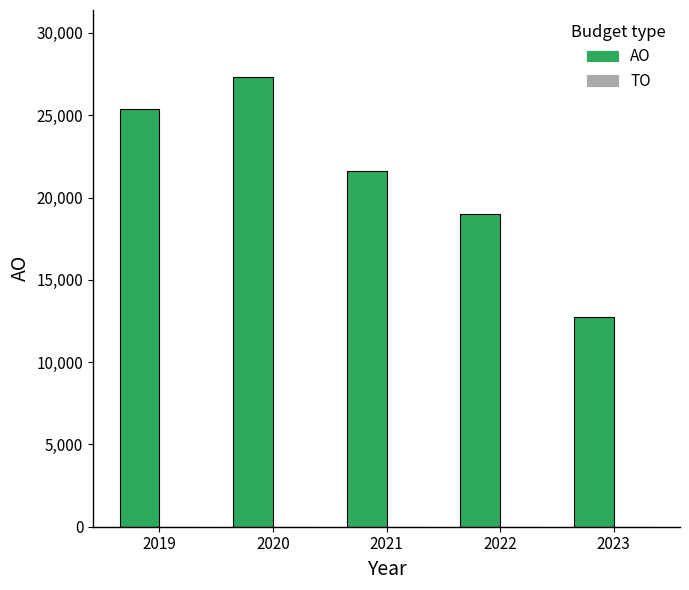

What is the difference between the maximum and minimum values?

14531